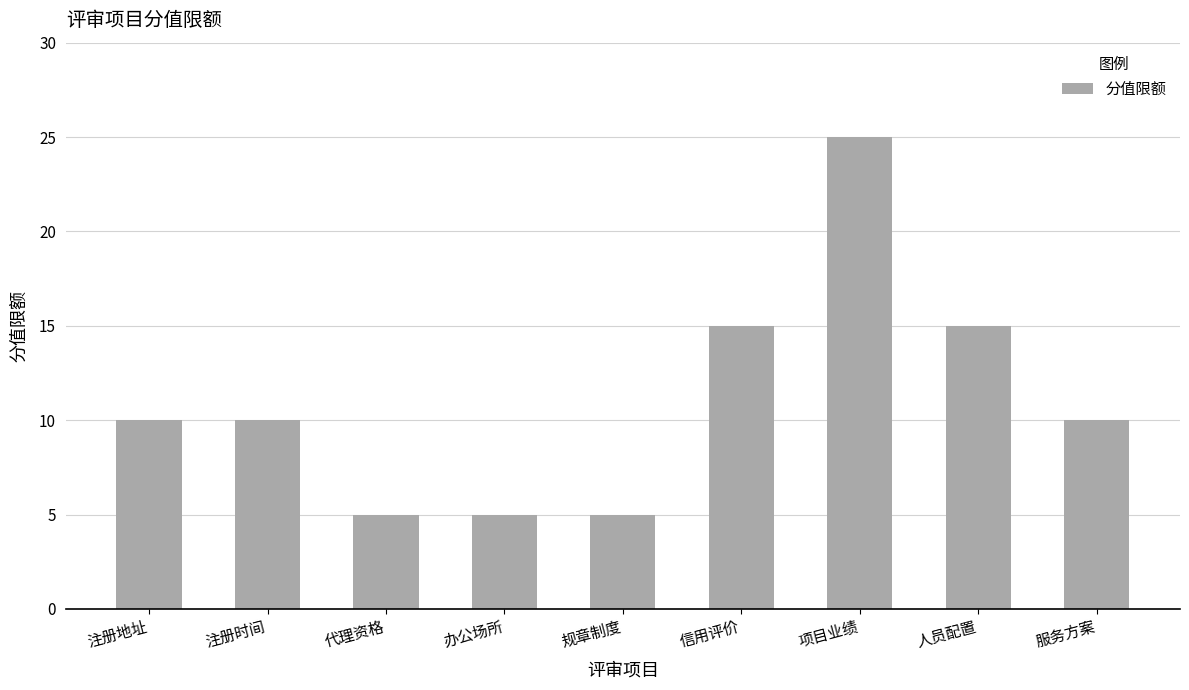

What is the label of the 7th bar from the right?

代理资格